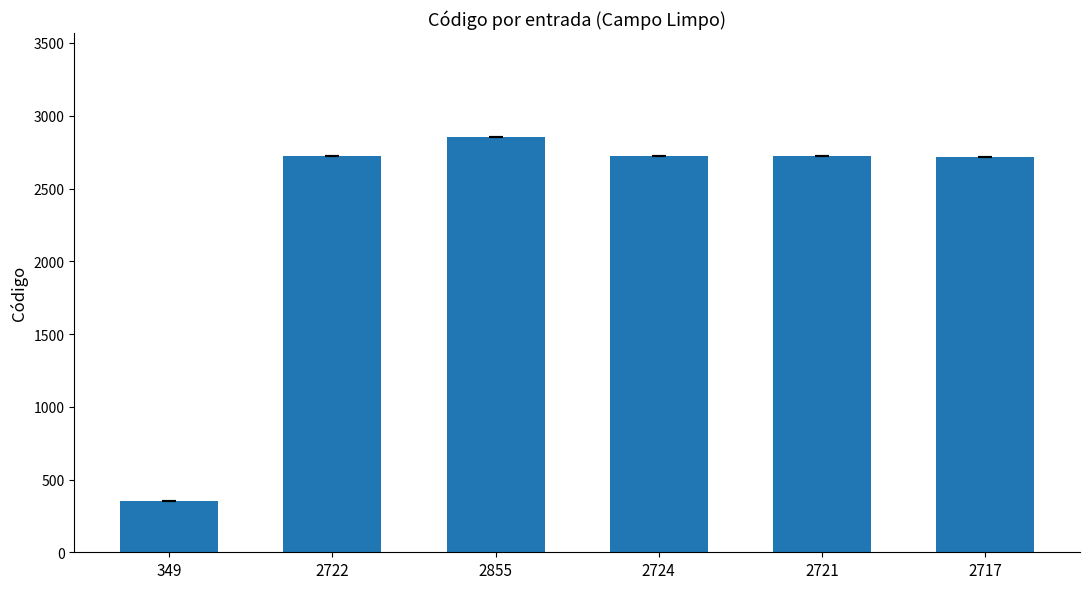

True or false: the data shows 887 at 2717.

False